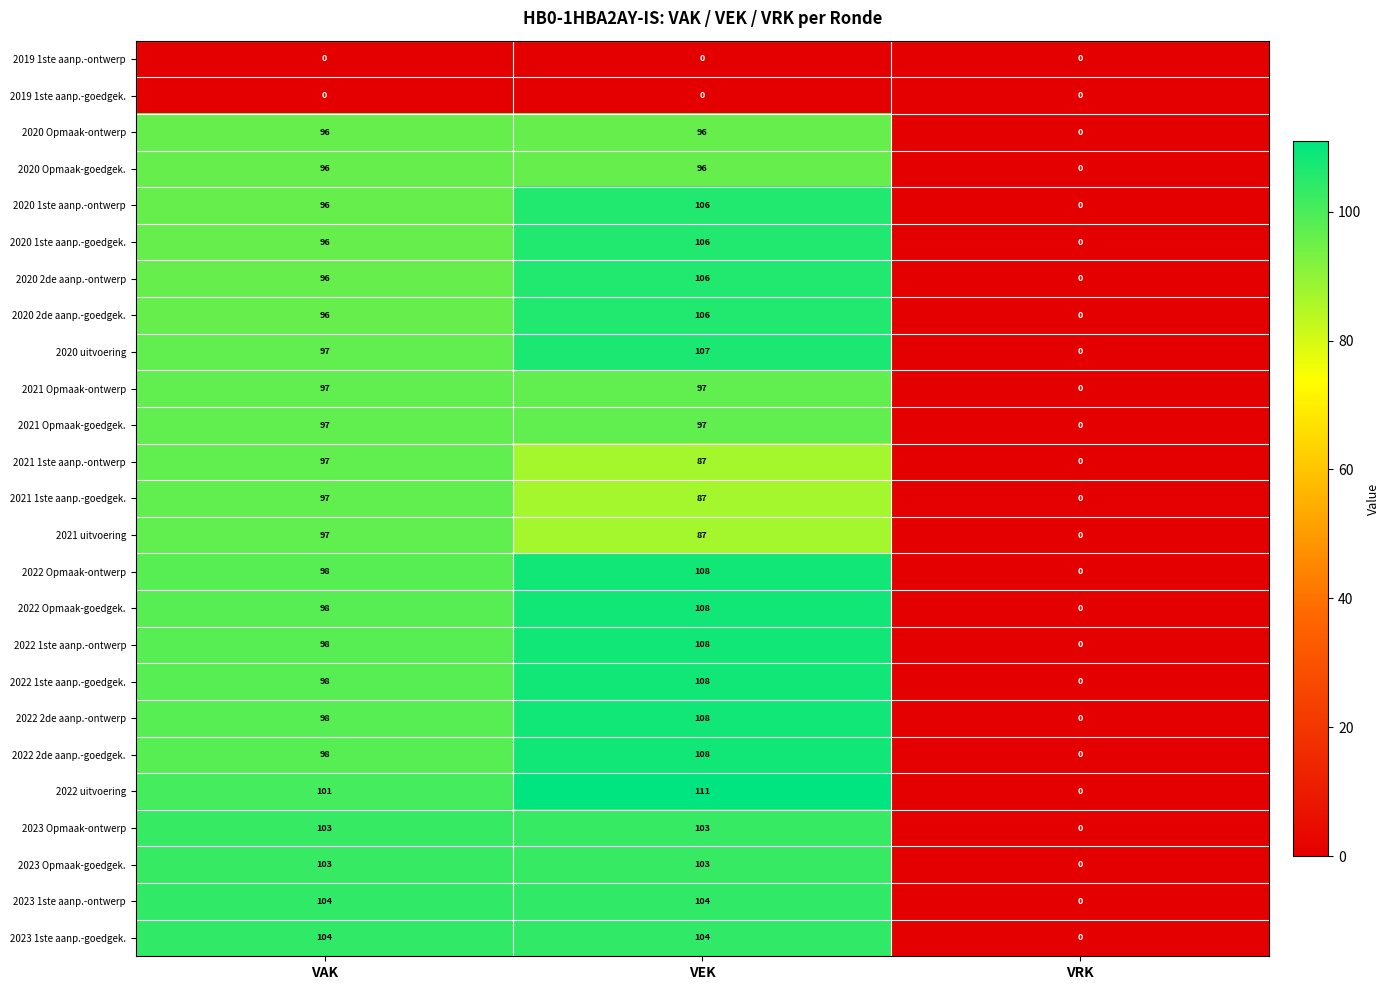

Which label corresponds to the largest value in the chart?

VEK